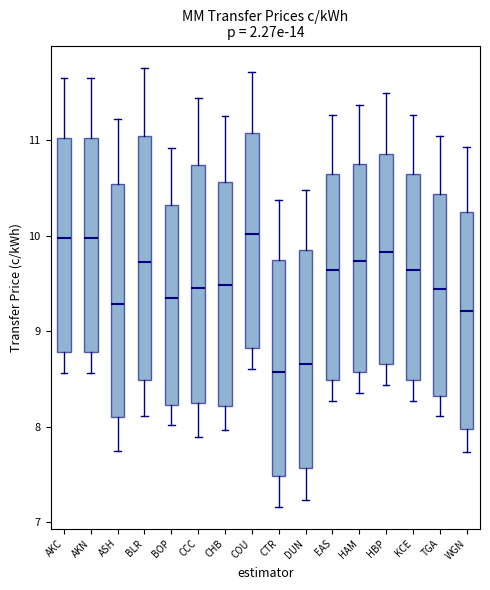

Reading left to right, transcribe this box plot: for each box, give where its median line is, the range the box spans, and where its two whiskers end, as read against the y-axis. The values are not printed on the chart, so give them approximately, as read against the axis.

AKC: median 10.0, box 8.8 to 11.0, whiskers 8.6 to 11.7
AKN: median 10.0, box 8.8 to 11.0, whiskers 8.6 to 11.7
ASH: median 9.3, box 8.1 to 10.5, whiskers 7.7 to 11.2
BLR: median 9.7, box 8.5 to 11.0, whiskers 8.1 to 11.8
BOP: median 9.4, box 8.2 to 10.3, whiskers 8.0 to 10.9
CCC: median 9.5, box 8.3 to 10.7, whiskers 7.9 to 11.4
CHB: median 9.5, box 8.2 to 10.6, whiskers 8.0 to 11.3
COU: median 10.0, box 8.8 to 11.1, whiskers 8.6 to 11.7
CTR: median 8.6, box 7.5 to 9.7, whiskers 7.2 to 10.4
DUN: median 8.7, box 7.6 to 9.8, whiskers 7.2 to 10.5
EAS: median 9.6, box 8.5 to 10.6, whiskers 8.3 to 11.3
HAM: median 9.7, box 8.6 to 10.7, whiskers 8.4 to 11.4
HBP: median 9.8, box 8.7 to 10.9, whiskers 8.4 to 11.5
KCE: median 9.6, box 8.5 to 10.6, whiskers 8.3 to 11.3
TGA: median 9.4, box 8.3 to 10.4, whiskers 8.1 to 11.0
WGN: median 9.2, box 8.0 to 10.2, whiskers 7.7 to 10.9